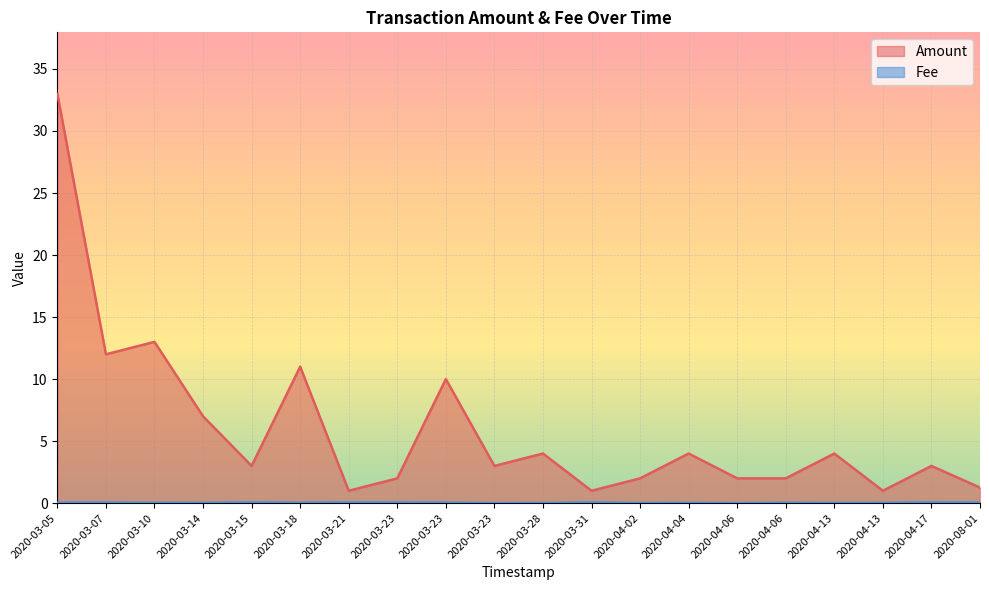

Read the Amount value at 2020-03-23.

3.0